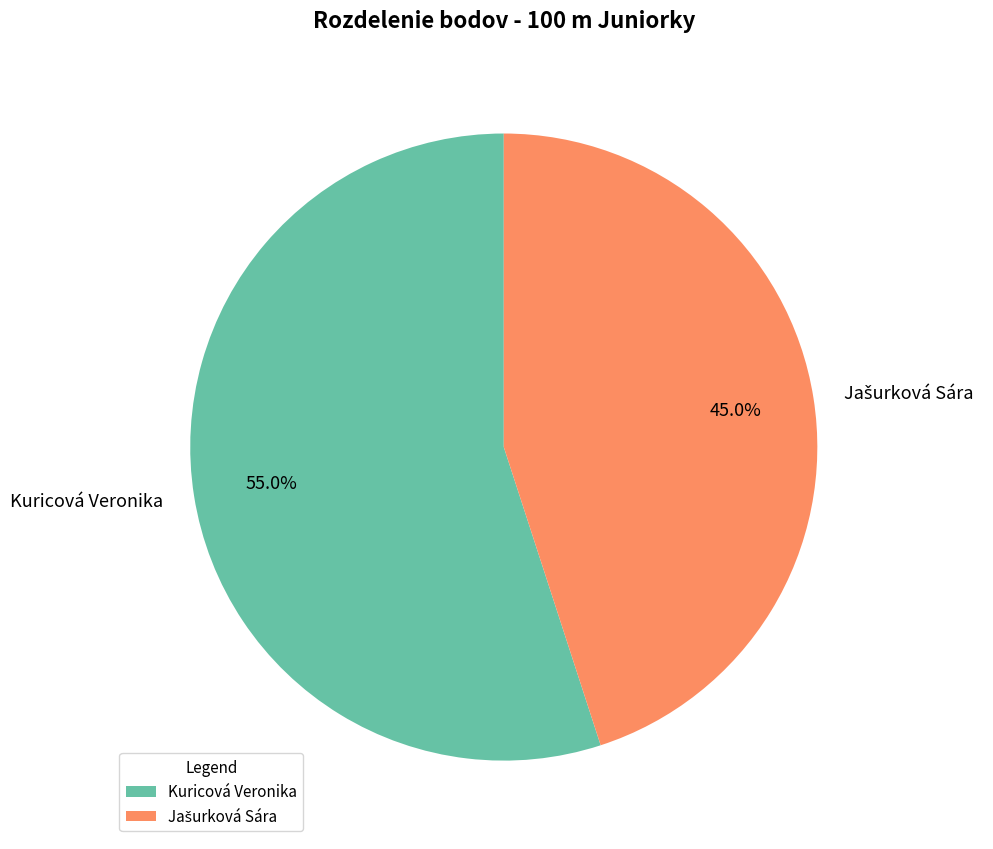

Which slice is the largest?

Kuricová Veronika